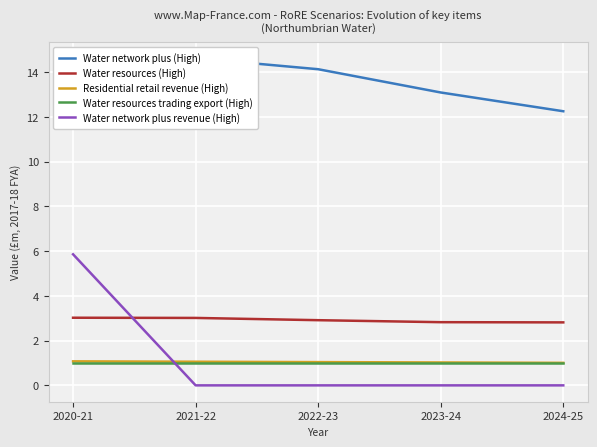

Which series has the largest range (max minus min)?

Water network plus revenue (High)